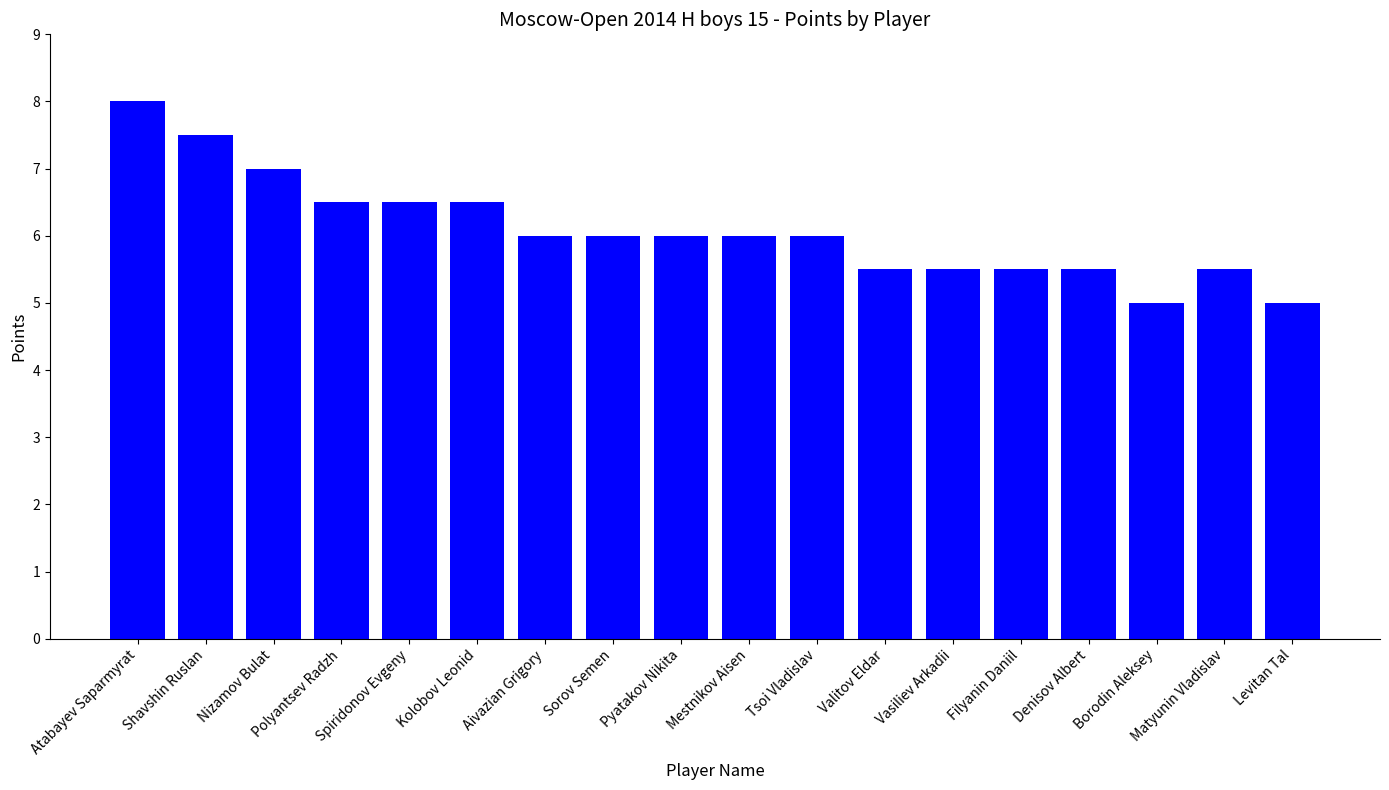

How many data points does each series have?

18